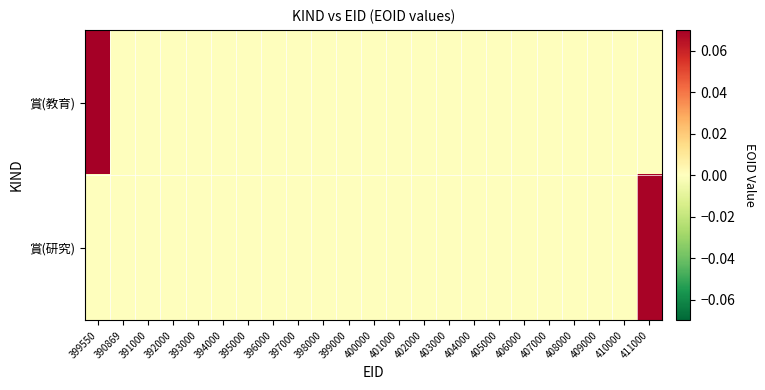

Reading left to right, transcribe all the data shown in this chart.

賞(教育): 399550=0.1	390869=0.0	391000=0.0	392000=0.0	393000=0.0	394000=0.0	395000=0.0	396000=0.0	397000=0.0	398000=0.0	399000=0.0	400000=0.0	401000=0.0	402000=0.0	403000=0.0	404000=0.0	405000=0.0	406000=0.0	407000=0.0	408000=0.0	409000=0.0	410000=0.0	411000=0.0
賞(研究): 399550=0.0	390869=0.0	391000=0.0	392000=0.0	393000=0.0	394000=0.0	395000=0.0	396000=0.0	397000=0.0	398000=0.0	399000=0.0	400000=0.0	401000=0.0	402000=0.0	403000=0.0	404000=0.0	405000=0.0	406000=0.0	407000=0.0	408000=0.0	409000=0.0	410000=0.0	411000=0.1